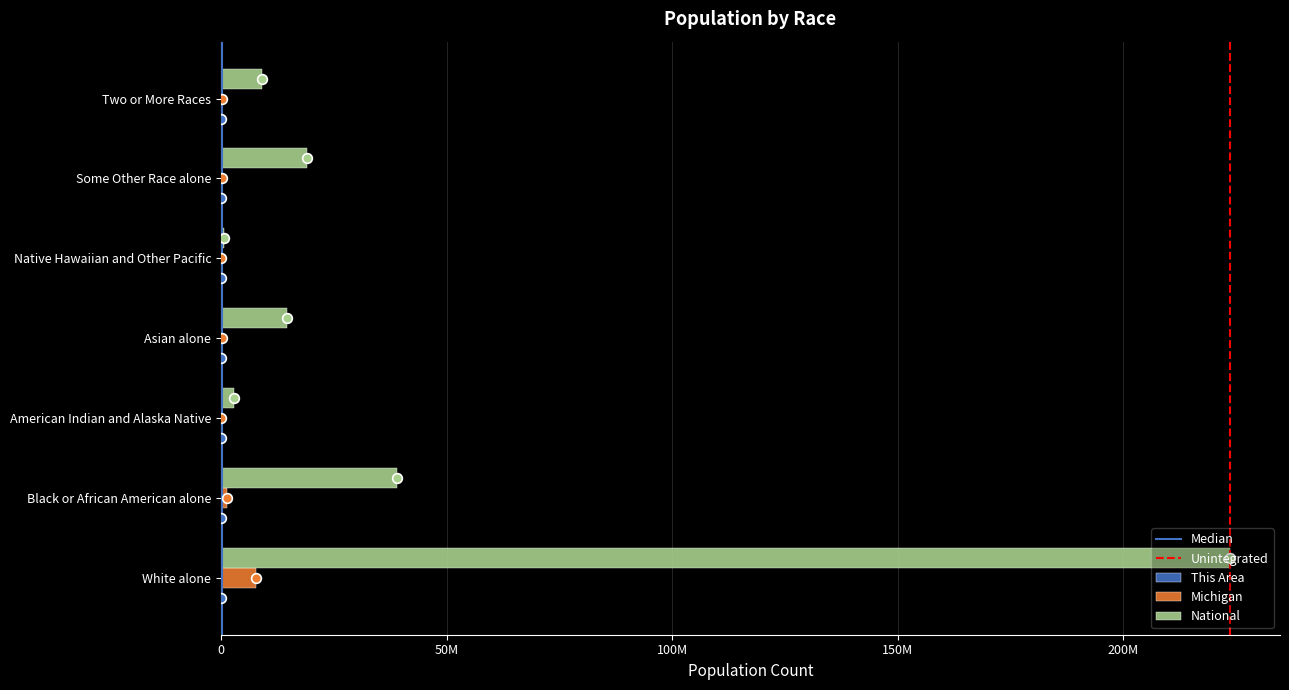

Reading left to right, extract all data points from this chart.

This Area: White alone=737	Black or African American alone=3	American Indian and Alaska Native=3	Asian alone=7	Native Hawaiian and Other Pacific=0	Some Other Race alone=5	Two or More Races=14
Michigan: White alone=7803120	Black or African American alone=1400362	American Indian and Alaska Native=62007	Asian alone=238199	Native Hawaiian and Other Pacific=2604	Some Other Race alone=147029	Two or More Races=230319
National: White alone=223553265	Black or African American alone=38929319	American Indian and Alaska Native=2932248	Asian alone=14674252	Native Hawaiian and Other Pacific=540013	Some Other Race alone=19107368	Two or More Races=9009073